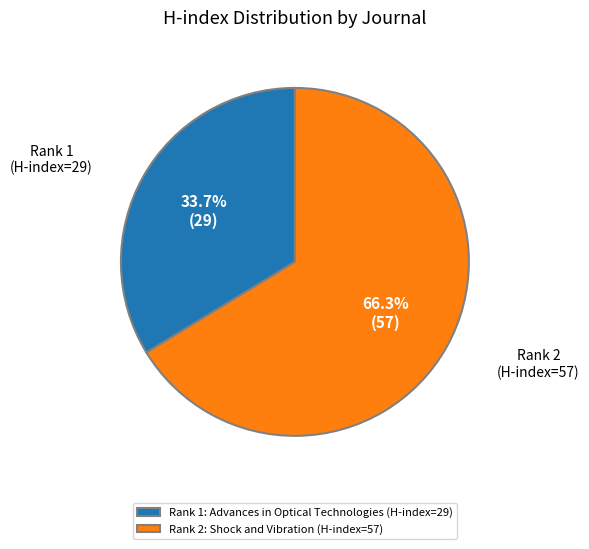

What percentage is NOT represented by Rank 2: Shock and Vibration (H-index=57)?

33.7%